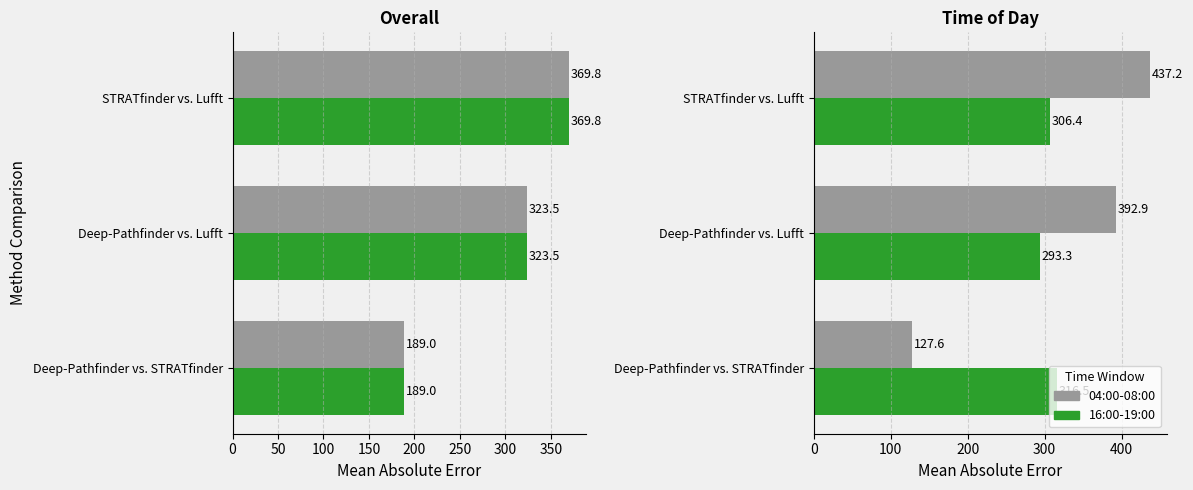

What is the spread (max minus min) of values at Deep-Pathfinder vs. STRATfinder?

188.9